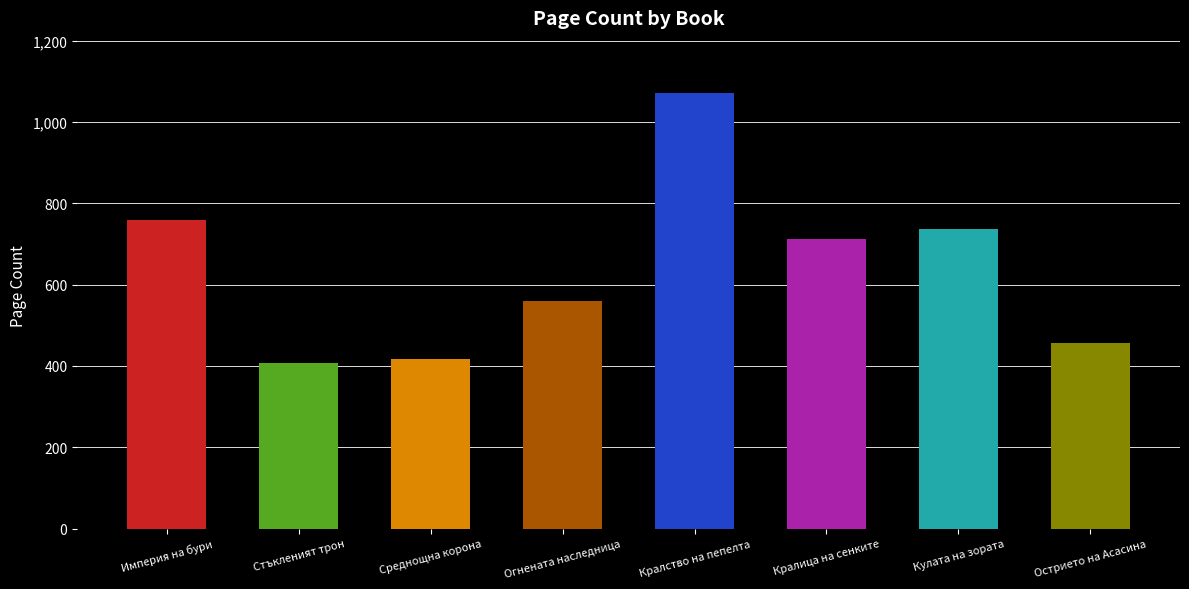

What is the difference between the maximum and minimum values?

664